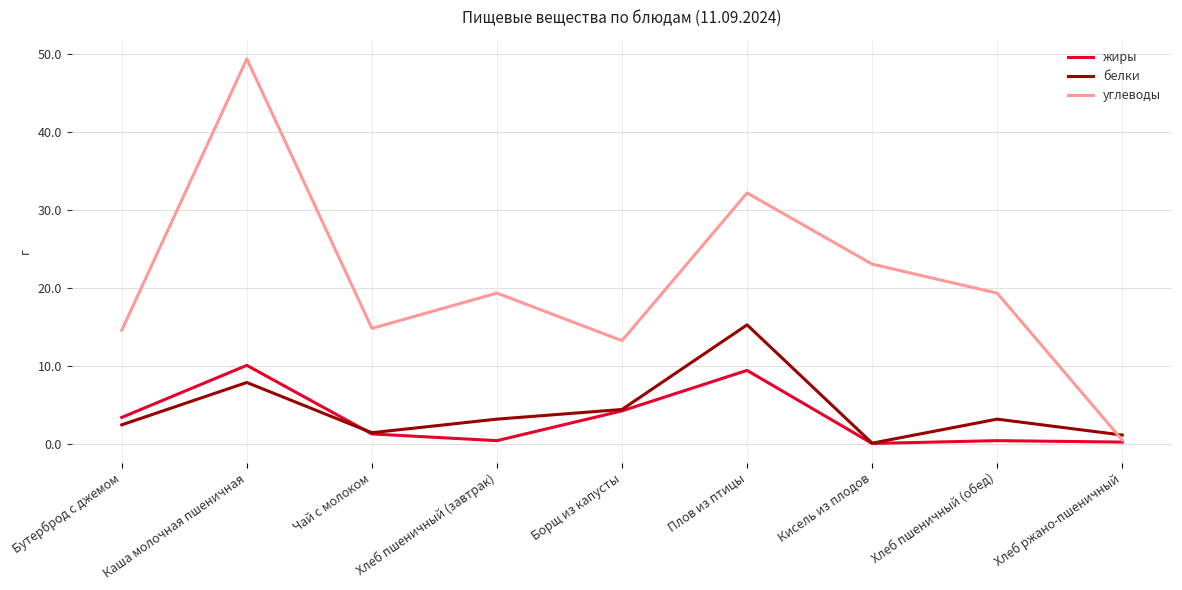

What position from the left is Чай с молоком?

3